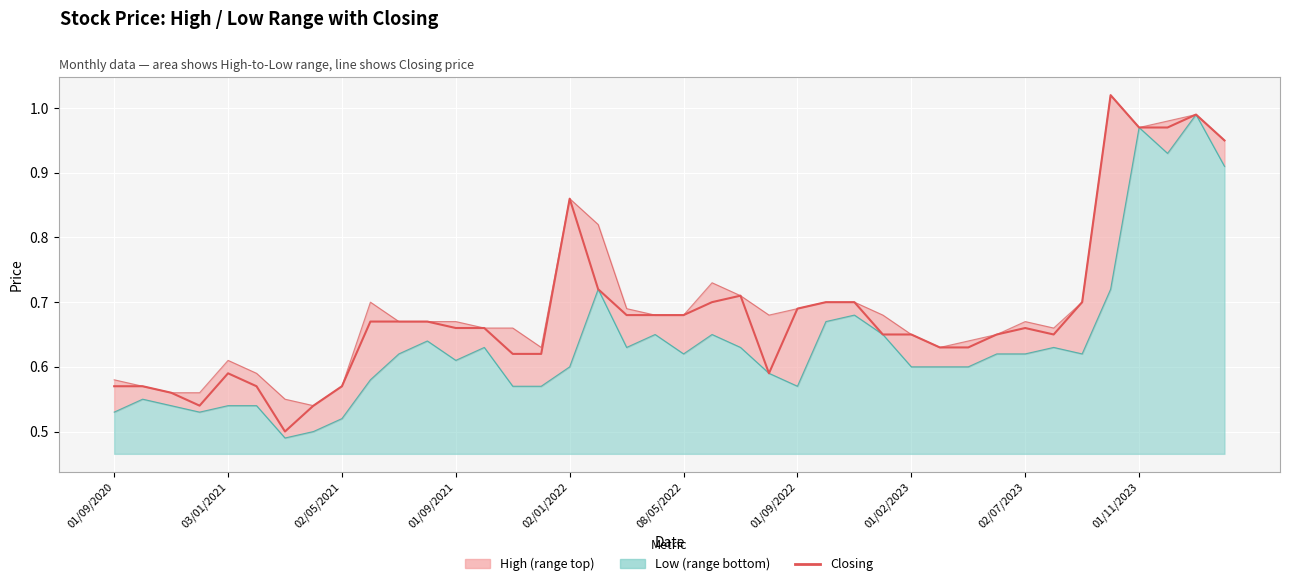

What is the minimum value shown in the chart?

0.5